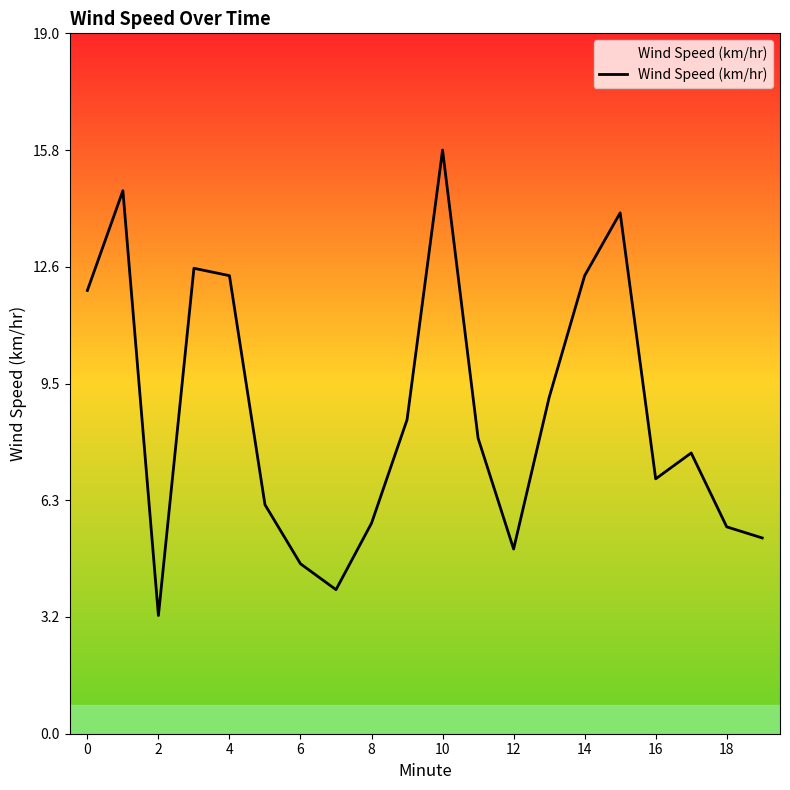

What is the difference between the maximum and minimum values?

12.6